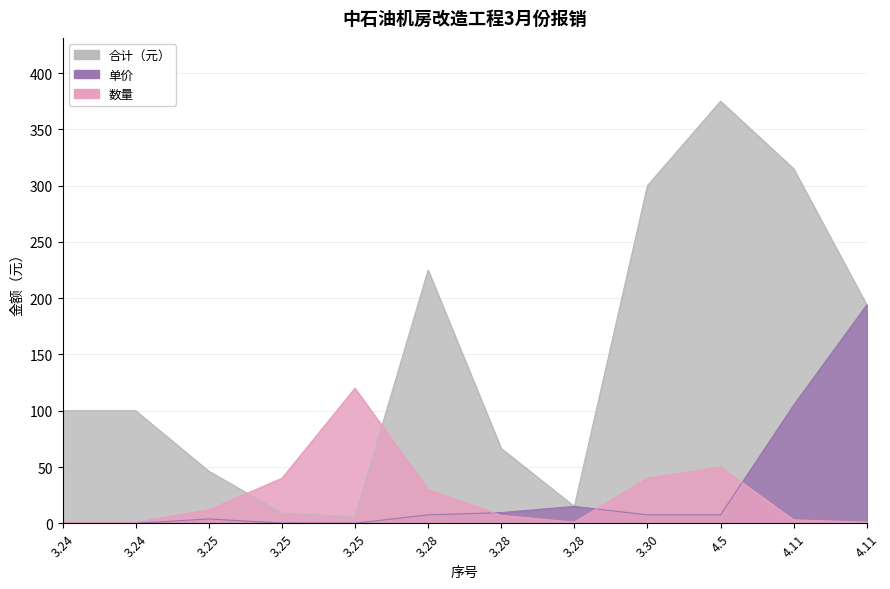

Rank the categories by 数量 value from lowest to highest.

3.24, 3.24, 3.28, 4.11, 4.11, 3.28, 3.25, 3.28, 3.25, 3.30, 4.5, 3.25